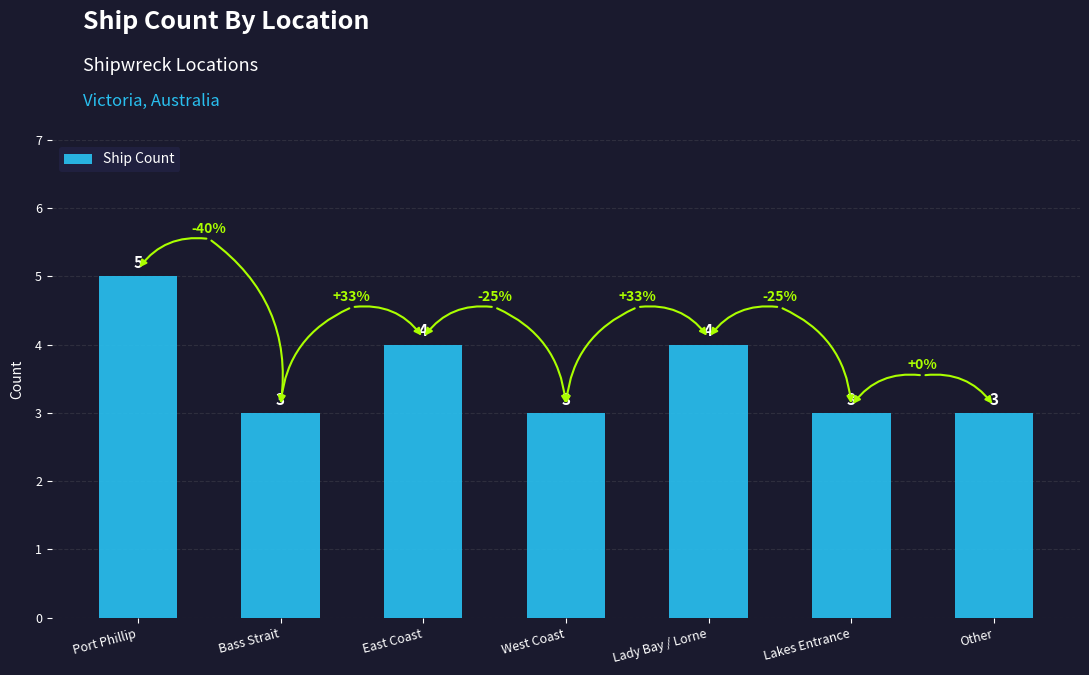

Reading left to right, what are all the values shown in this chart?

5	3	4	3	4	3	3